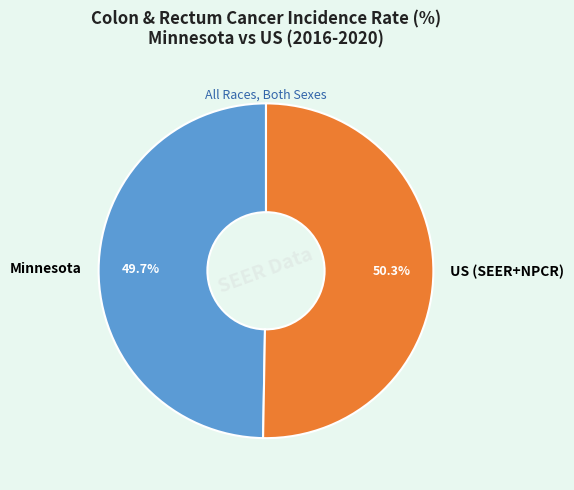

To the nearest percent, what is the combined percentage of Minnesota and US (SEER+NPCR)?

100%